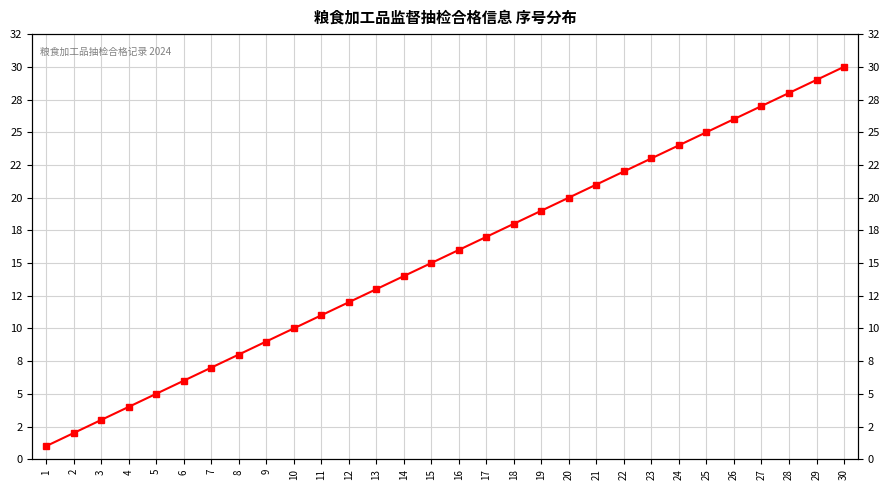

How many lines are shown in the chart?

1